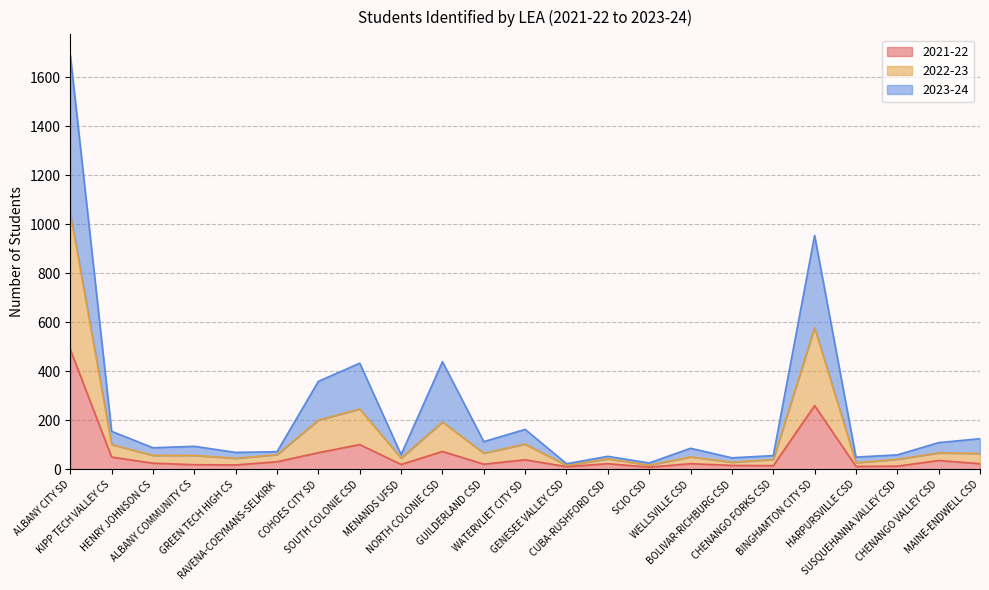

At which category does 2021-22 reach its first local peak?

SOUTH COLONIE CSD